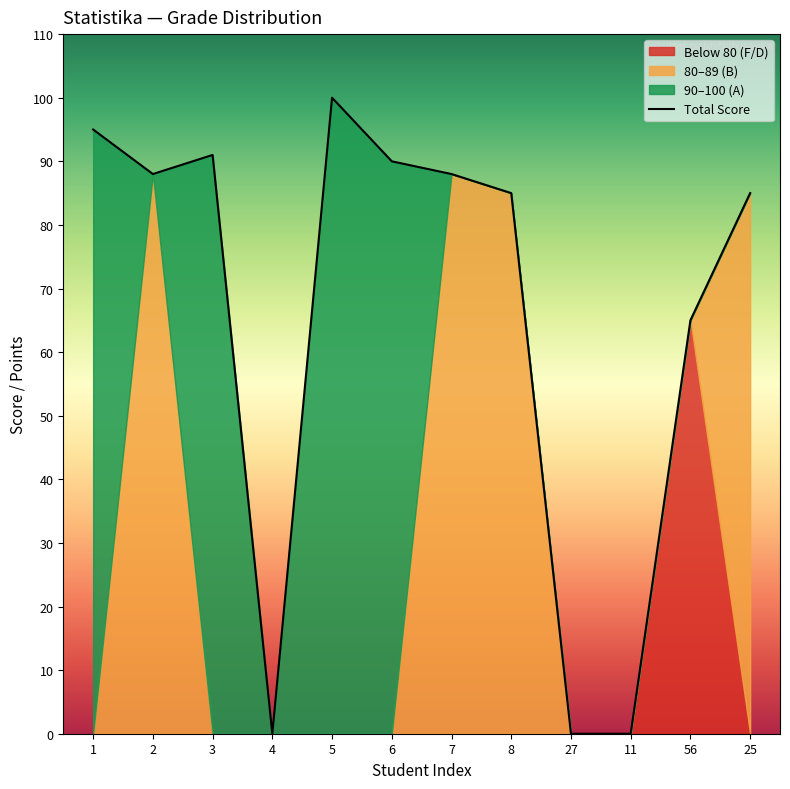

Rank the categories by value from lowest to highest.

4, 27, 11, 56, 8, 25, 2, 7, 6, 3, 1, 5